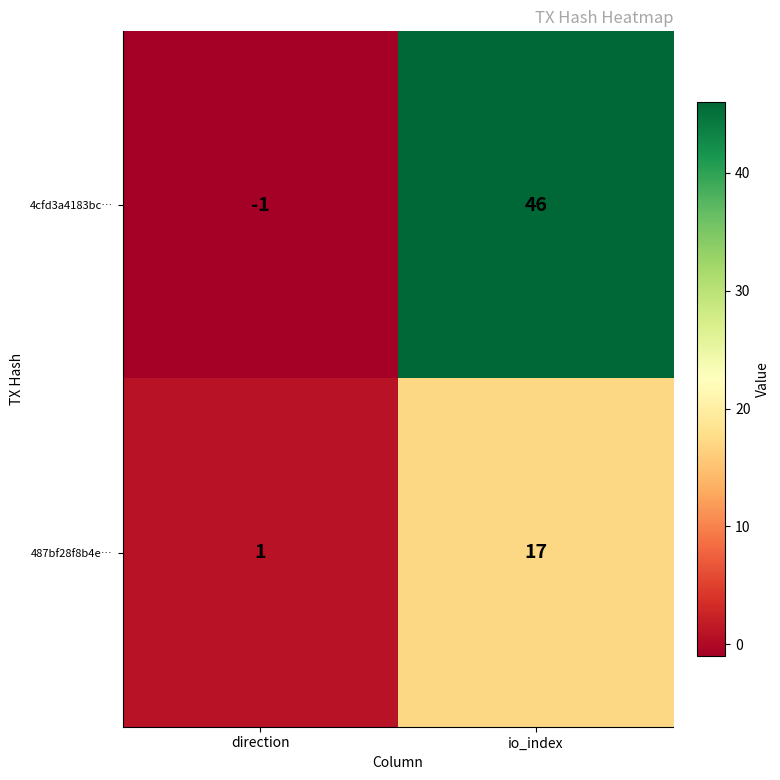

Reading left to right, transcribe all the data shown in this chart.

4cfd3a4183bc…: direction=-1	io_index=46
487bf28f8b4e…: direction=1	io_index=17